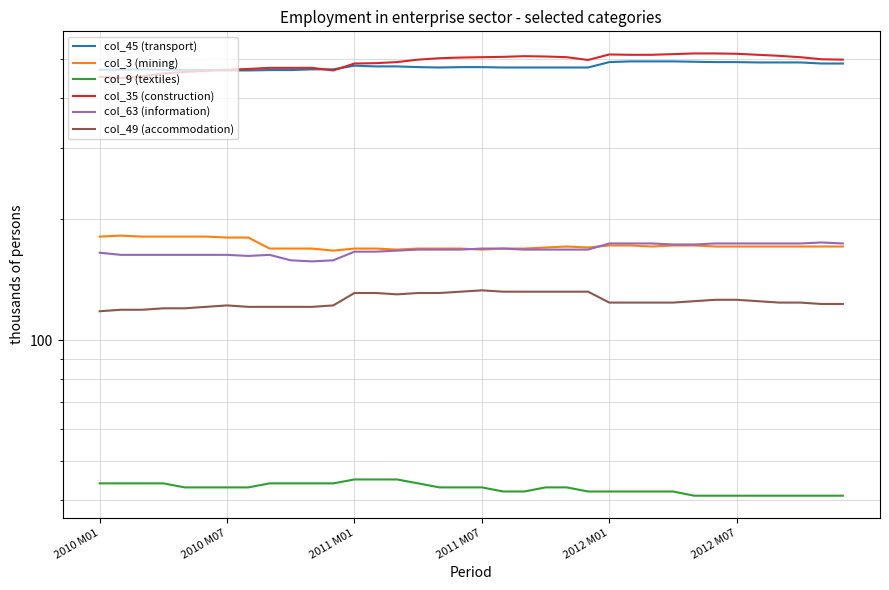

Where is the first local maximum for col_63 (information)?

8